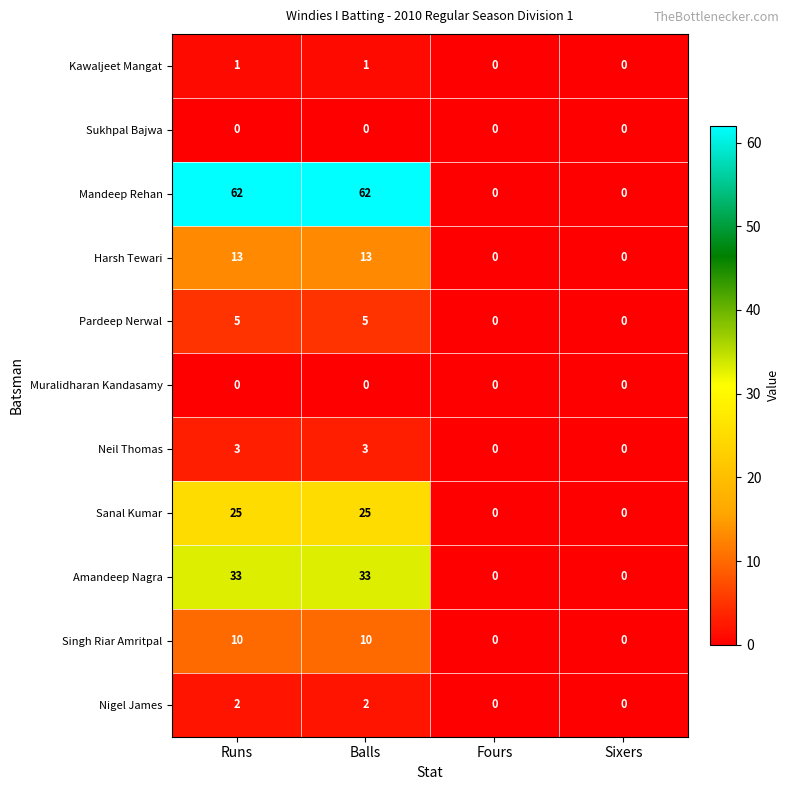

Count the number of data series in this chart.

11